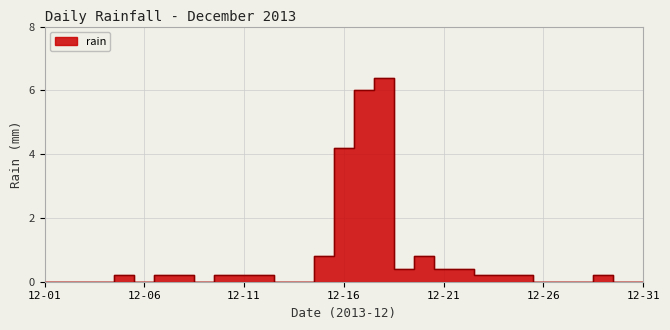

Rank the categories by value from lowest to highest.

2013-12-01, 2013-12-02, 2013-12-03, 2013-12-04, 2013-12-06, 2013-12-09, 2013-12-13, 2013-12-14, 2013-12-26, 2013-12-27, 2013-12-28, 2013-12-30, 2013-12-31, 2013-12-05, 2013-12-07, 2013-12-08, 2013-12-10, 2013-12-11, 2013-12-12, 2013-12-23, 2013-12-24, 2013-12-25, 2013-12-29, 2013-12-19, 2013-12-21, 2013-12-22, 2013-12-15, 2013-12-20, 2013-12-16, 2013-12-17, 2013-12-18